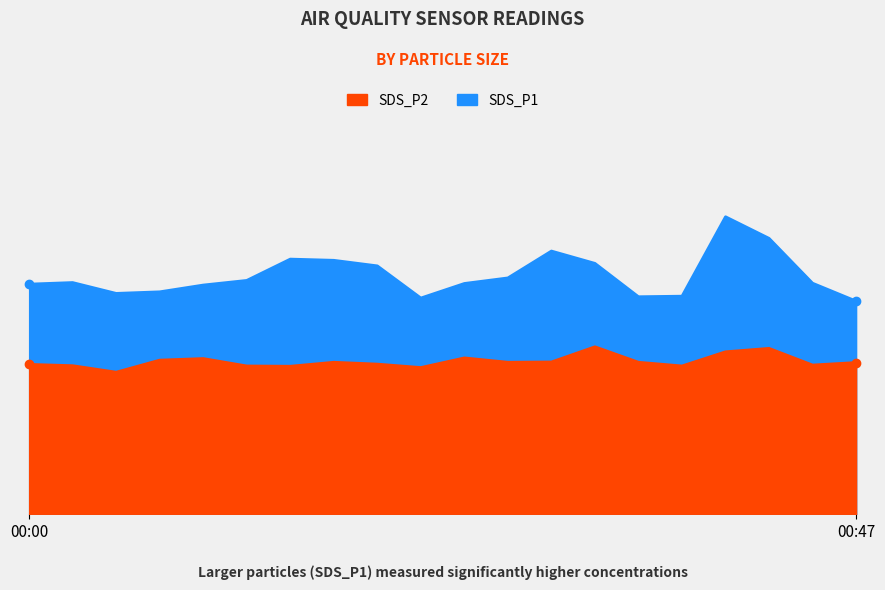

At how many categories does at least one series exceed 28?

3